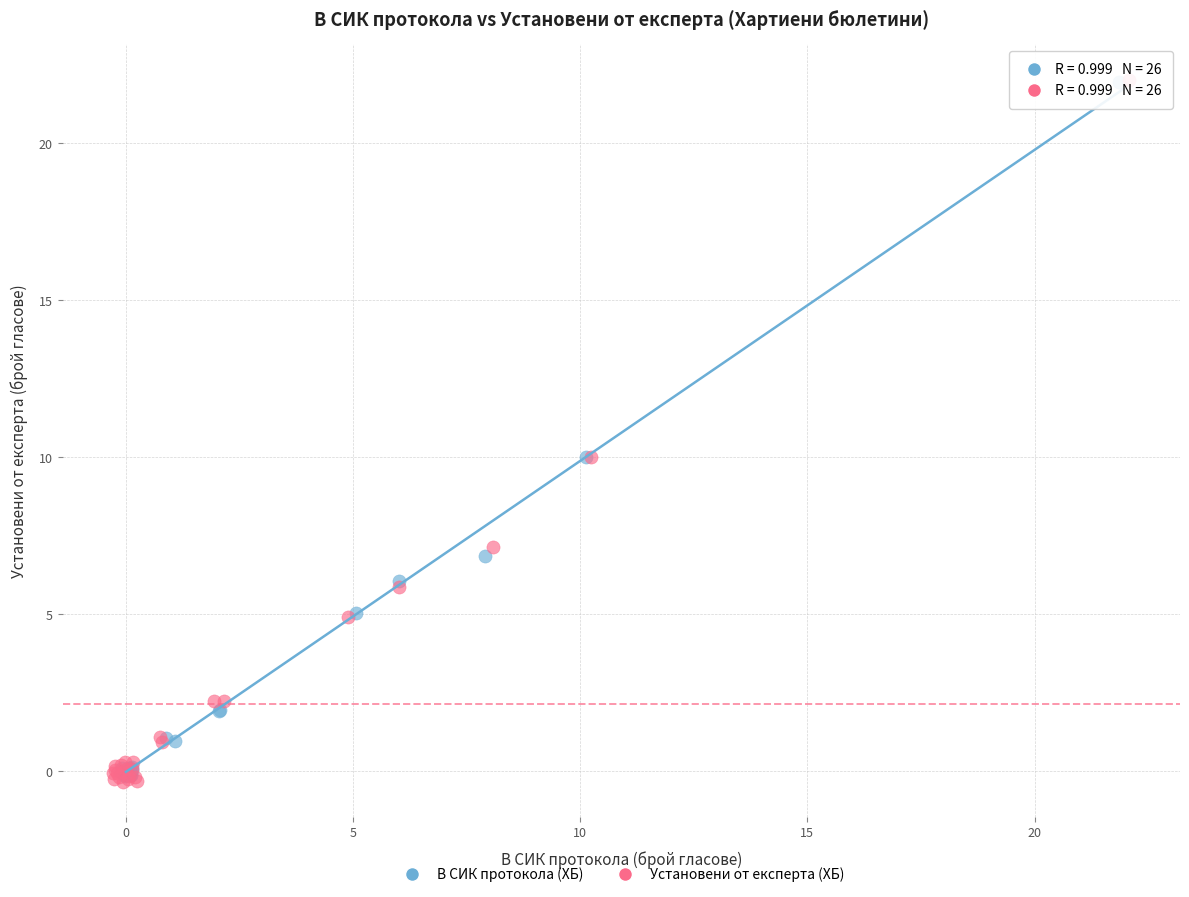

What are all the series names shown in the legend?

В СИК протокола (ХБ), Установени от експерта (ХБ)